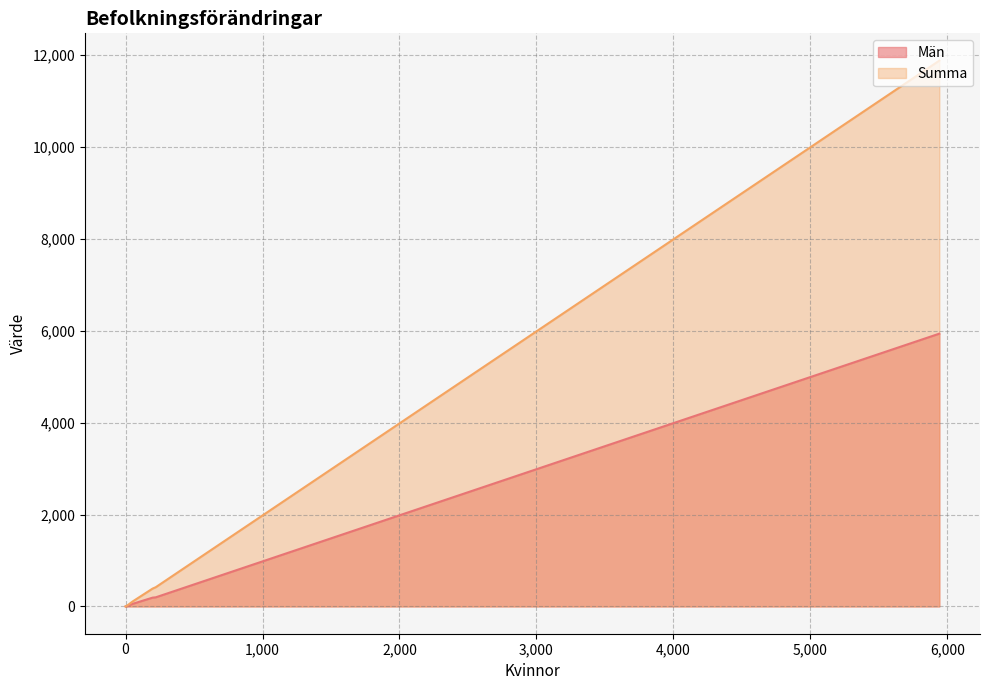

True or false: Summa and Män intersect in this chart.

False